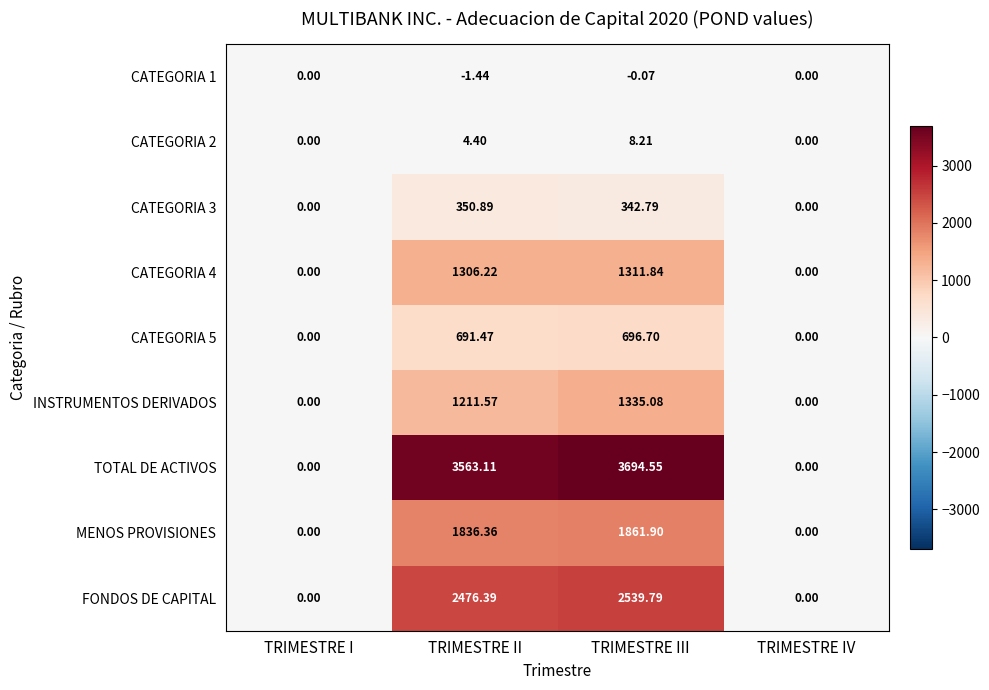

At which category is the sum across all series the highest?

TRIMESTRE III